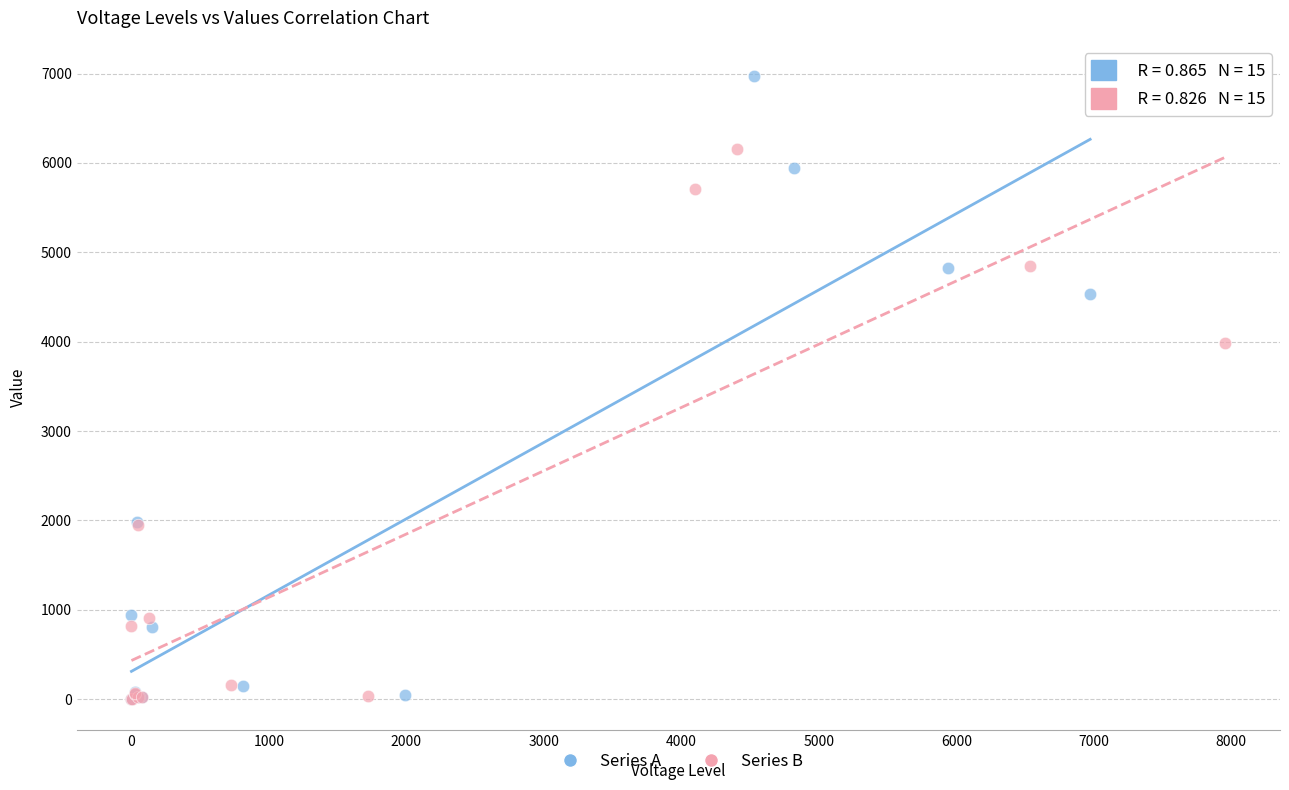

Which series contains the highest Y value?

Series A